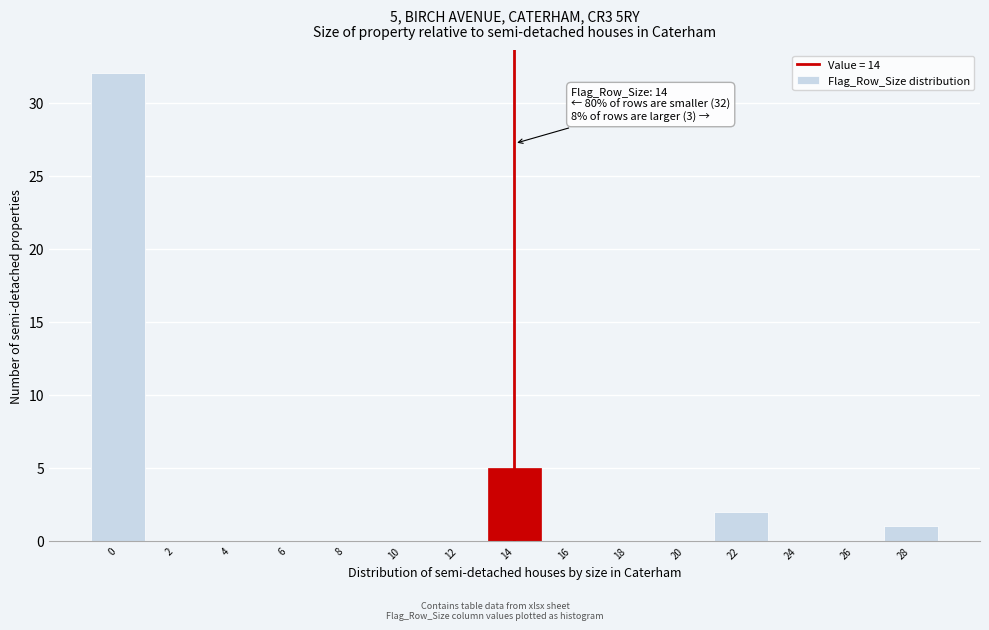

Reading left to right, list all the values displayed in this chart.

0=32	2=0	4=0	6=0	8=0	10=0	12=0	14=5	16=0	18=0	20=0	22=2	24=0	26=0	28=1